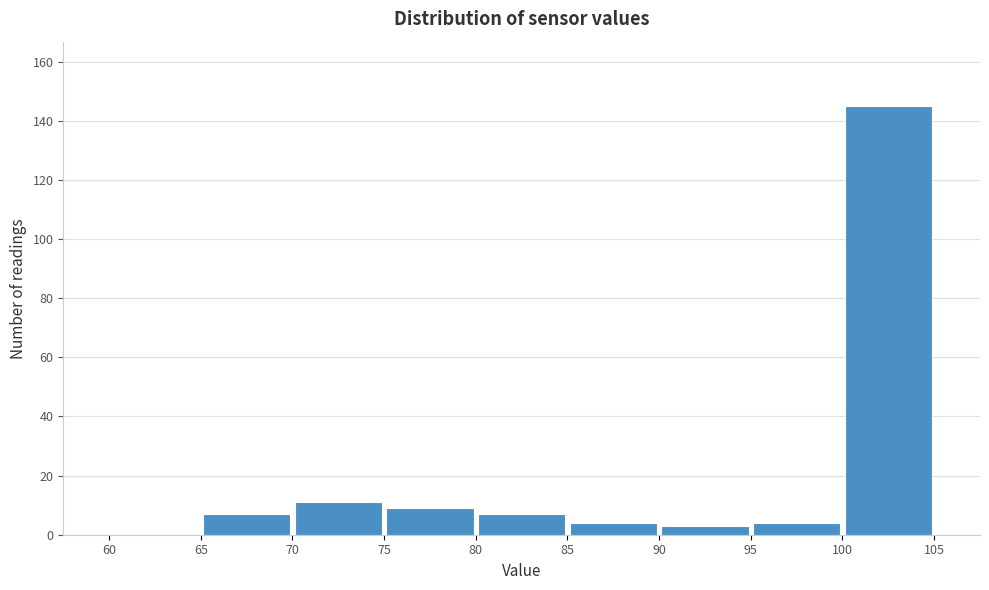

What is the height of the bar covering 65 to 70 on the x-axis? The values are not printed on the chart, so give them approximately, as read against the axis.

8